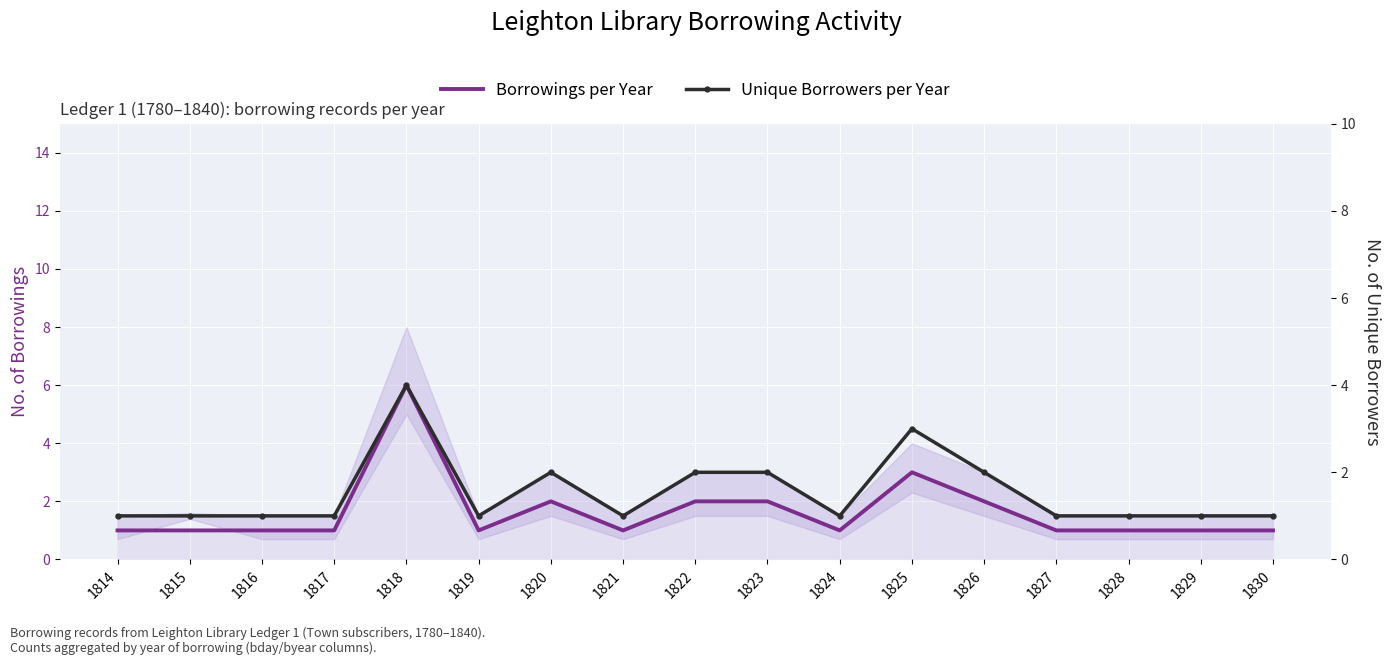

In Unique Borrowers per Year, how many points are lower than both neighbors (excluding endpoints)?

3